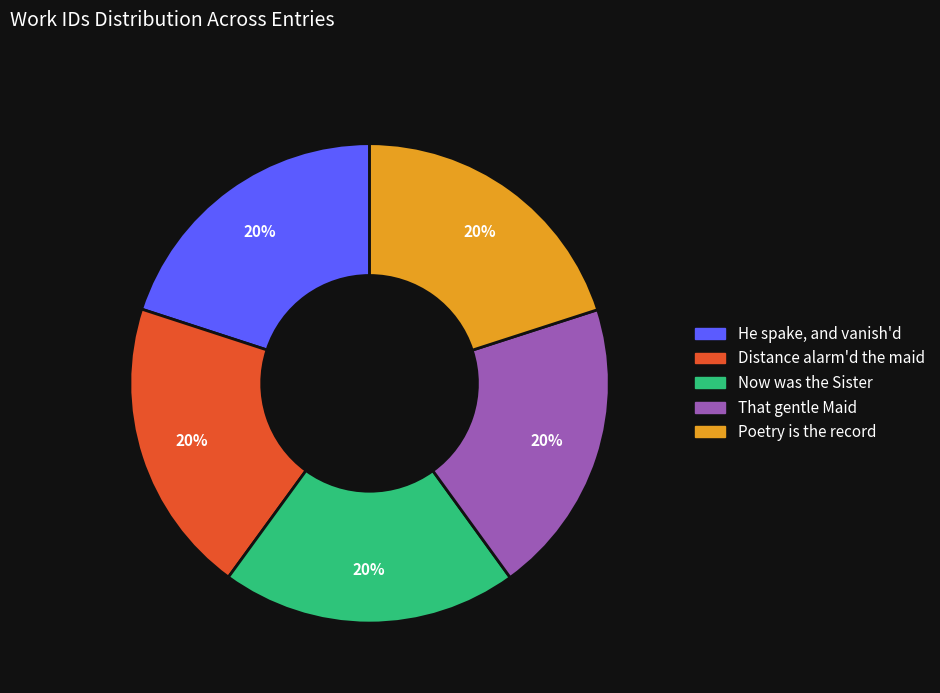

Do Now was the Sister and Distance alarm'd the maid together represent more than half of the pie?

No